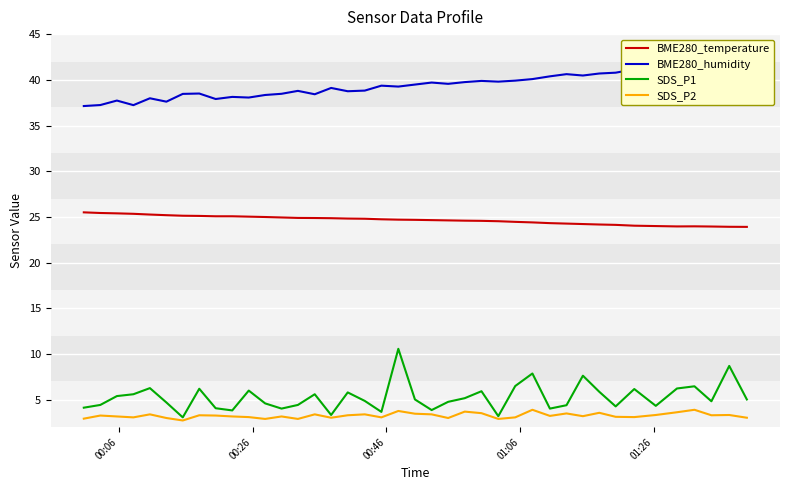

At how many categories does at least one series exceed 22?

40